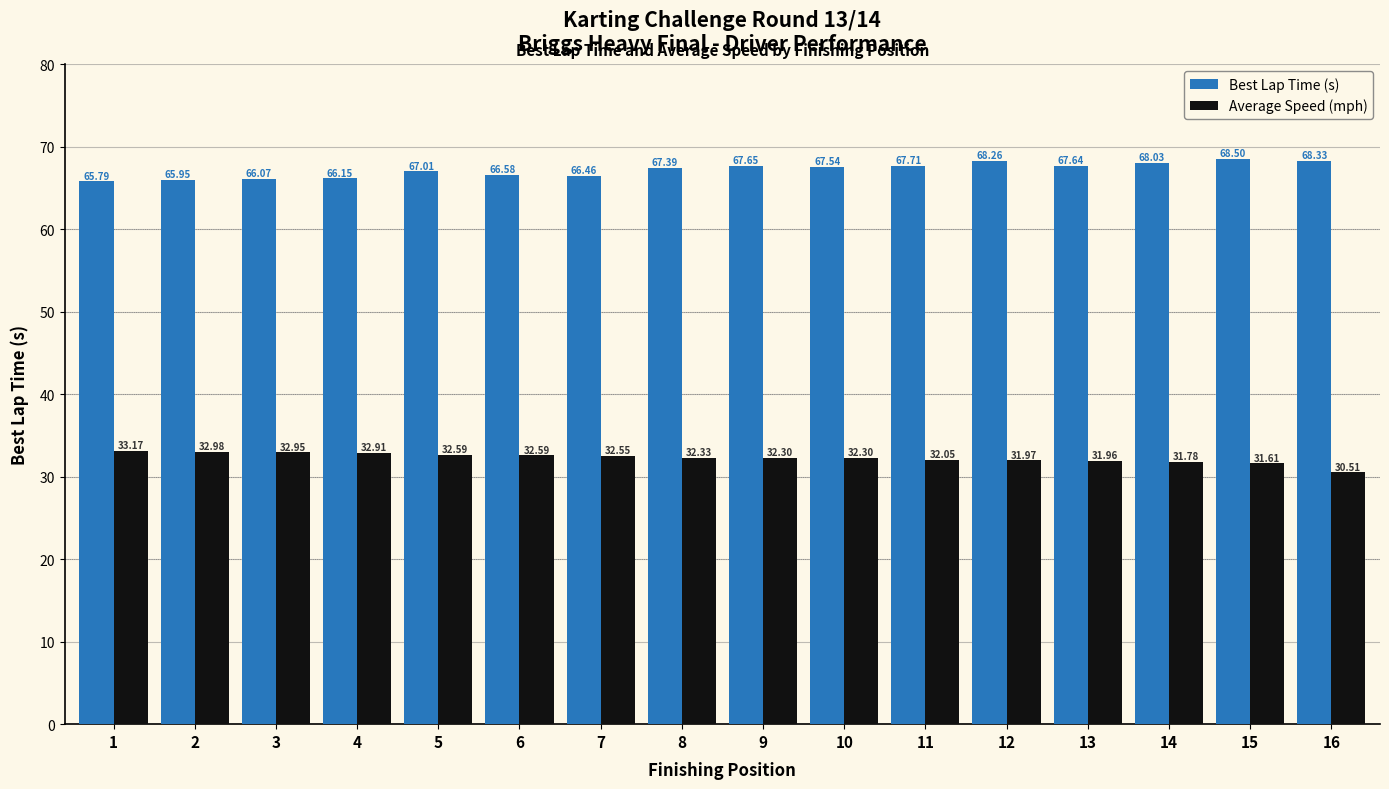

What is the difference between the highest and lowest values at 14?

36.3